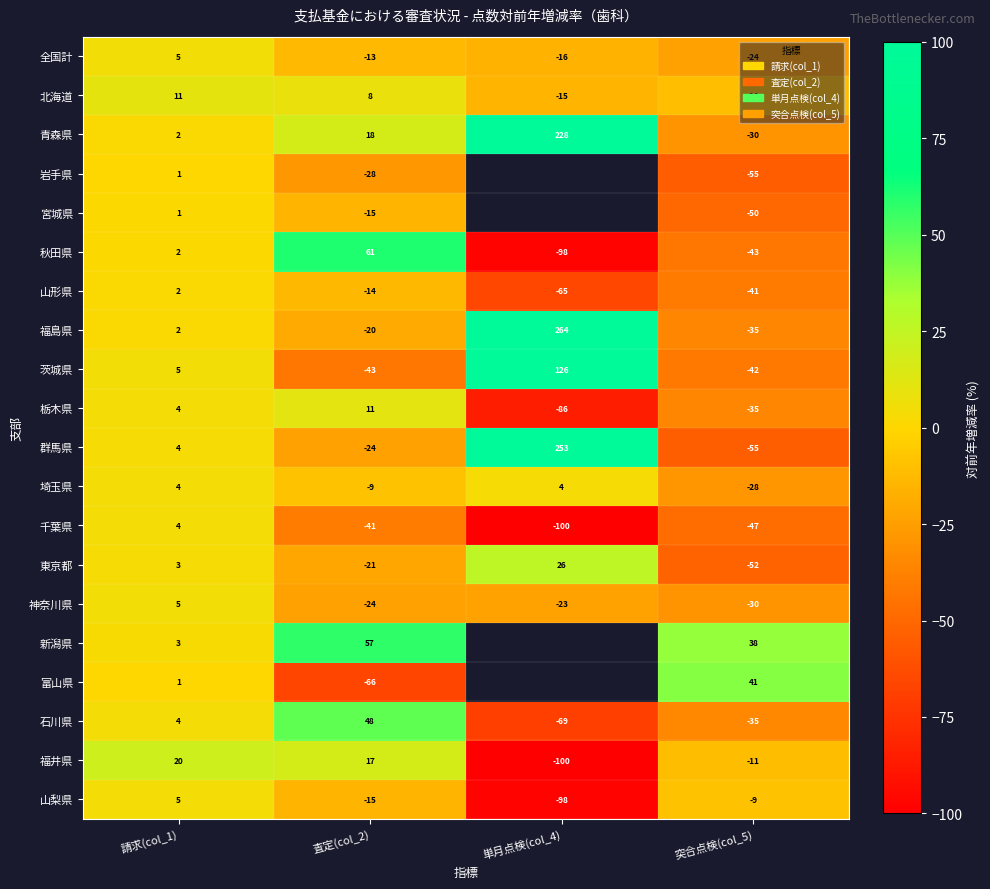

Is the value of 岩手県 at 請求(col_1) greater than the value of 茨城県 at 単月点検(col_4)?

No